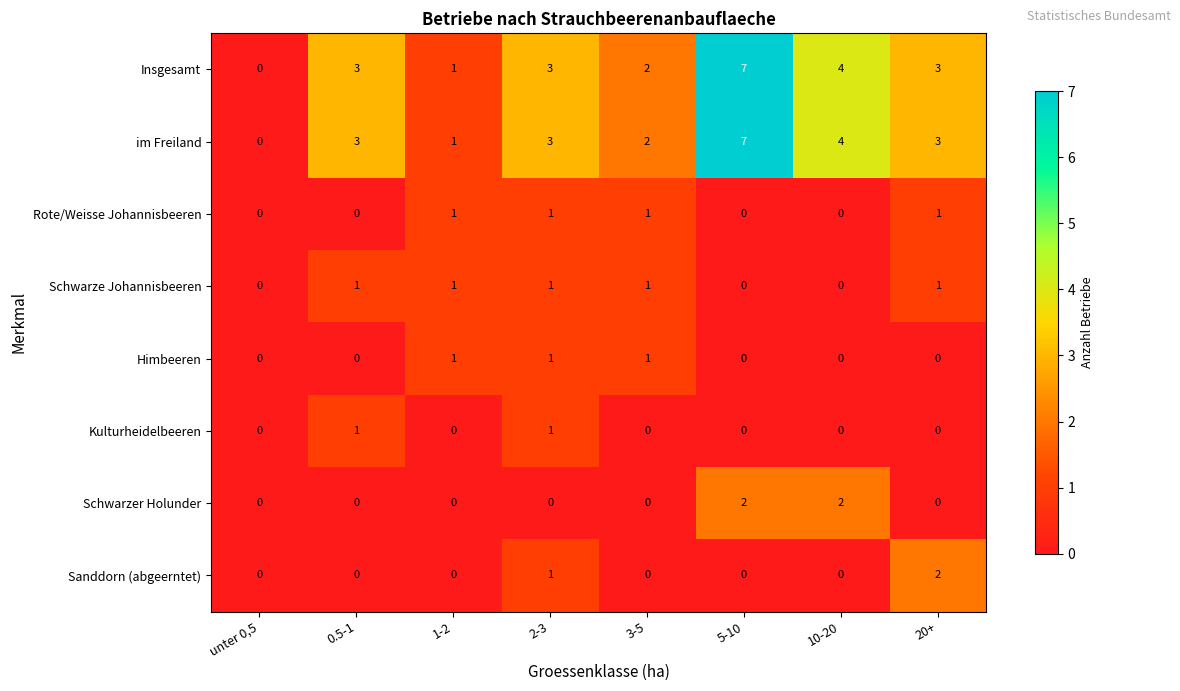

How many Rote/Weisse Johannisbeeren values are between 0 and 1?

8